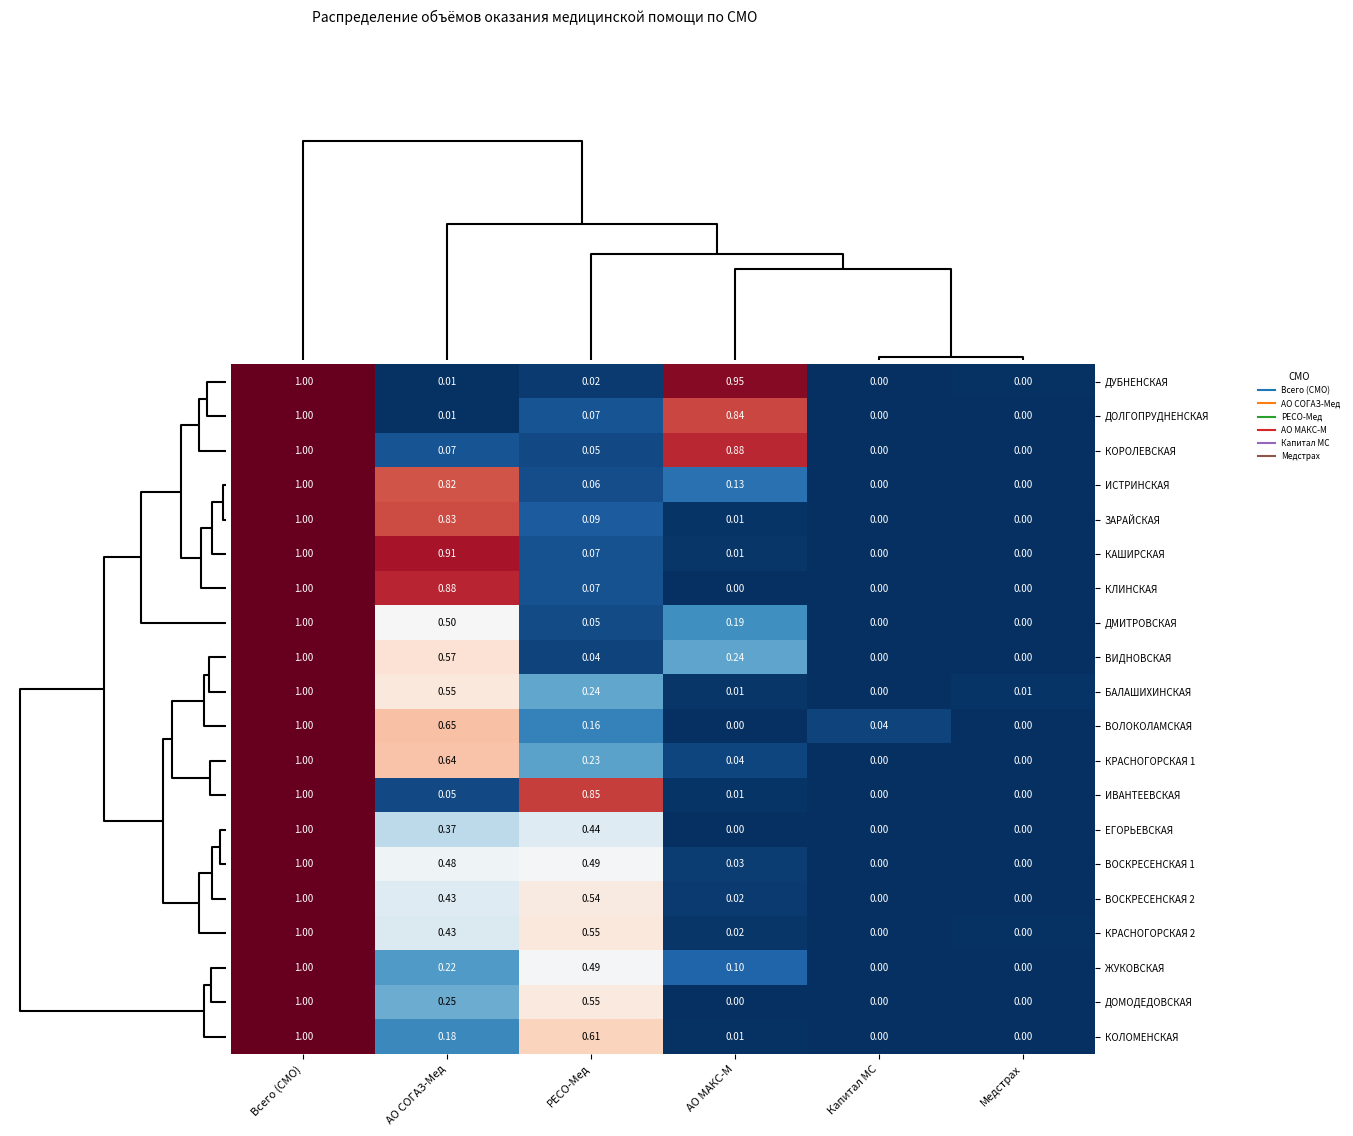

Which series changed the most between АО СОГАЗ-Мед and РЕСО-Мед?

КАШИРСКАЯ